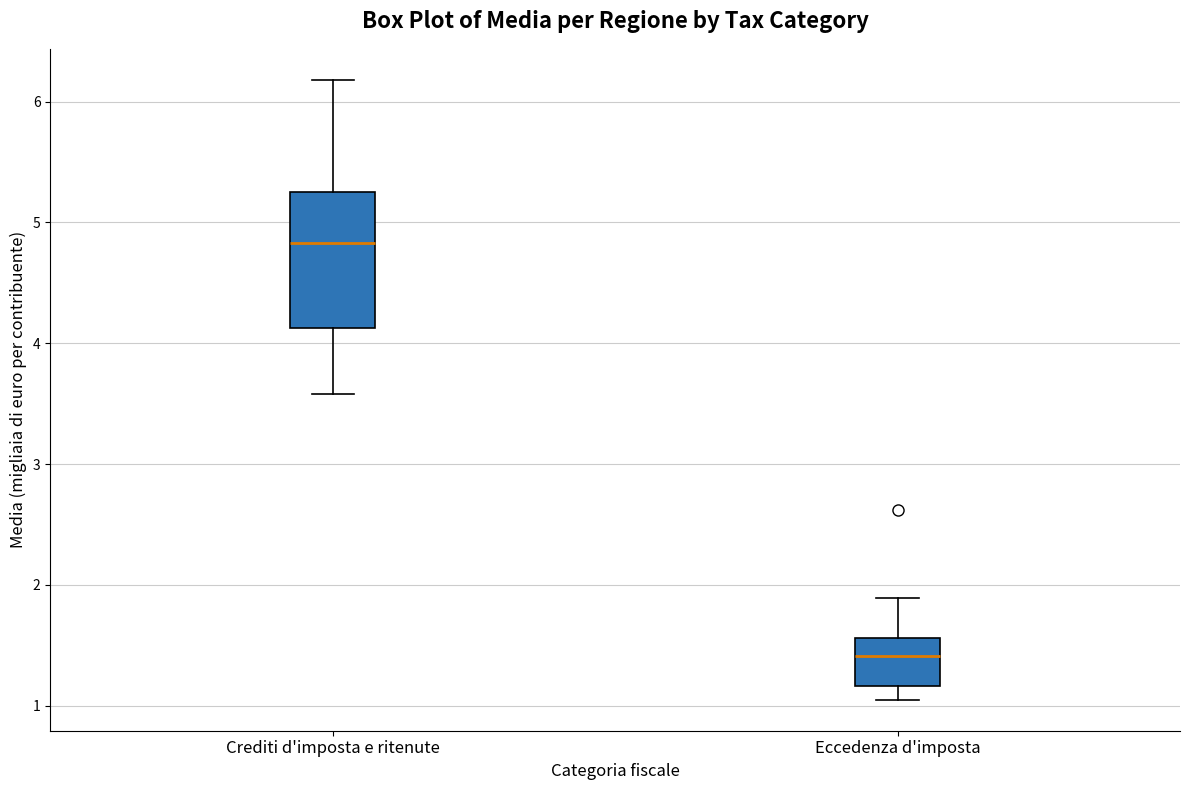

Reading left to right, transcribe this box plot: for each box, give where its median line is, the range the box spans, and where its two whiskers end, as read against the y-axis. The values are not printed on the chart, so give them approximately, as read against the axis.

Crediti d'imposta e ritenute: median 4.8, box 4.1 to 5.3, whiskers 3.6 to 6.2
Eccedenza d'imposta: median 1.4, box 1.2 to 1.6, whiskers 1.1 to 1.9